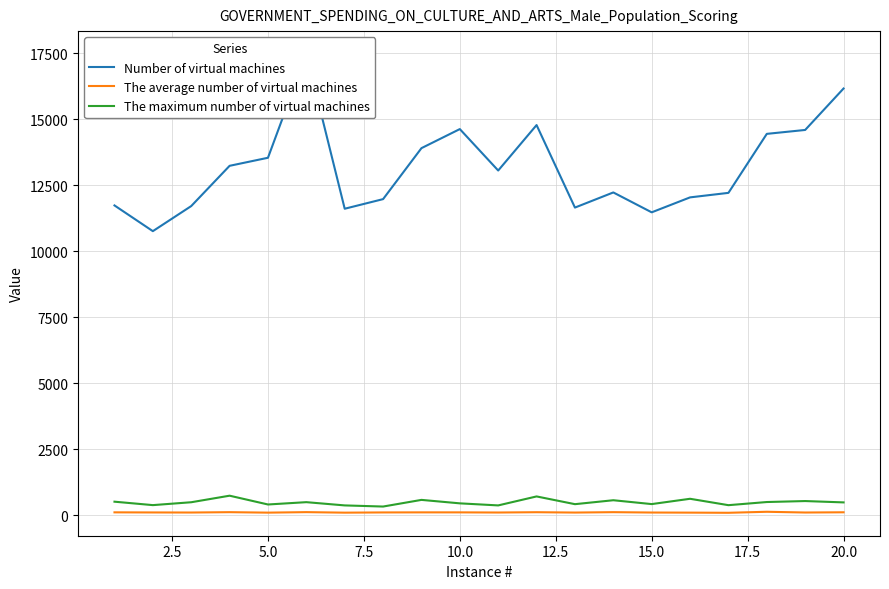

How many values in the The maximum number of virtual machines series are below 491?

10